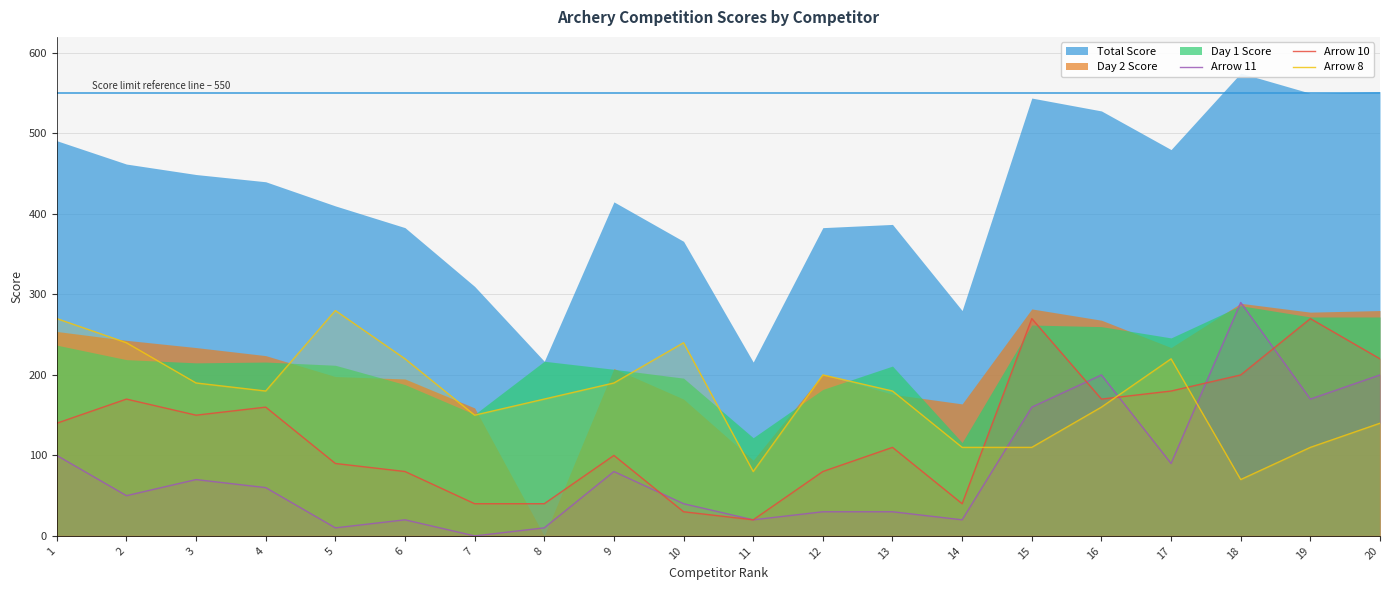

The value of Arrow 11 at 13 is 30. True or false?

True